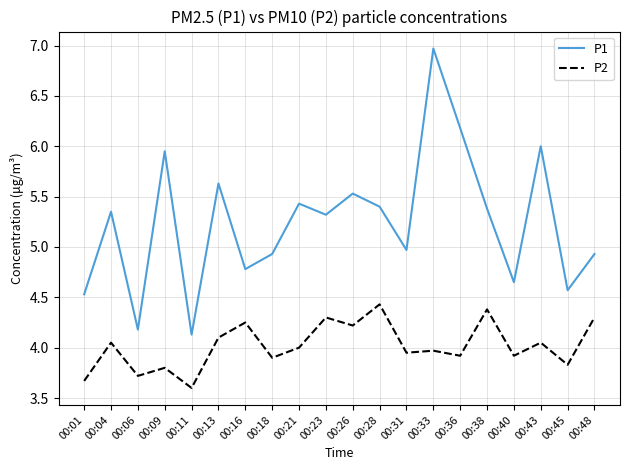

Read the P2 value at 00:40.

3.9